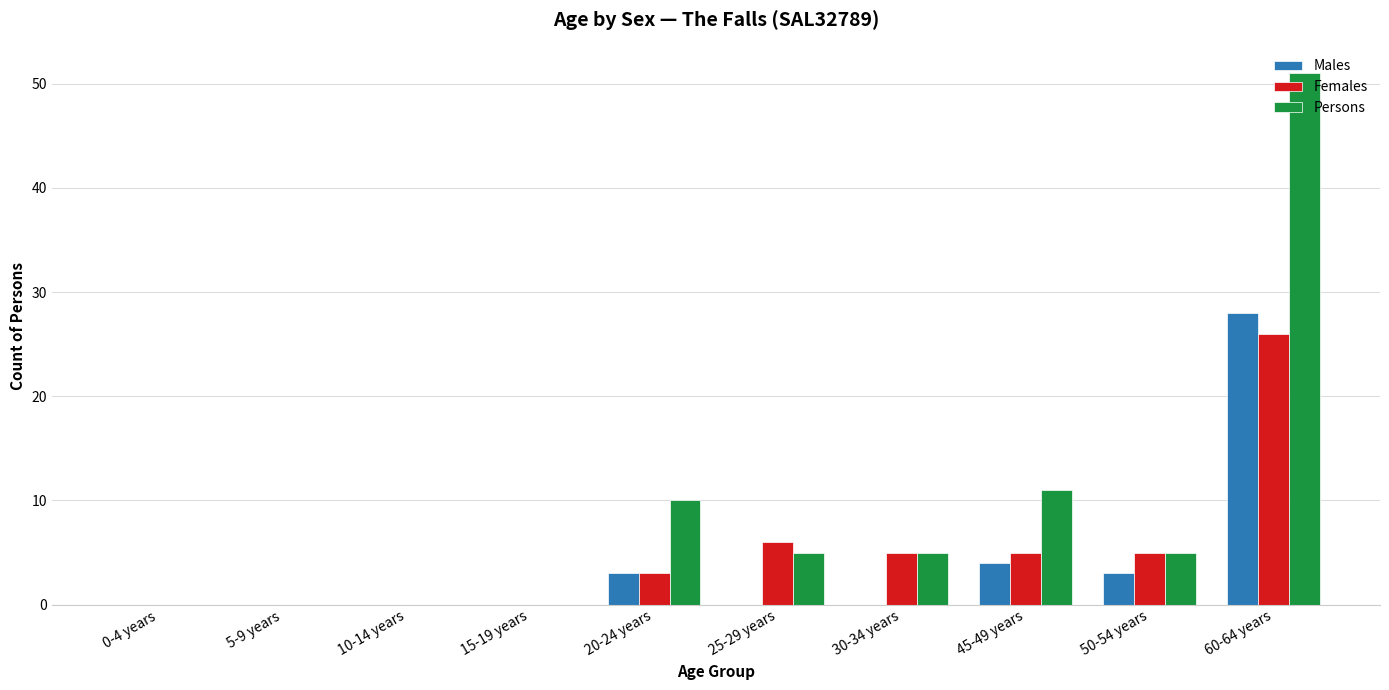

True or false: Persons has a value of 0 at 10-14 years.

True